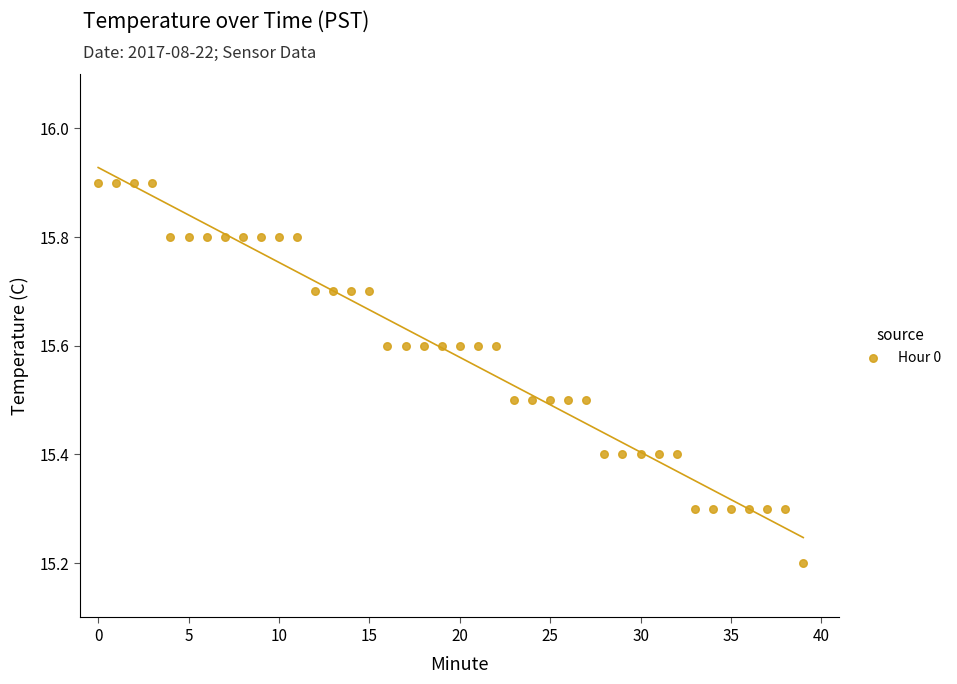

What Y value in the scatter plot is closest to 15?

15.2